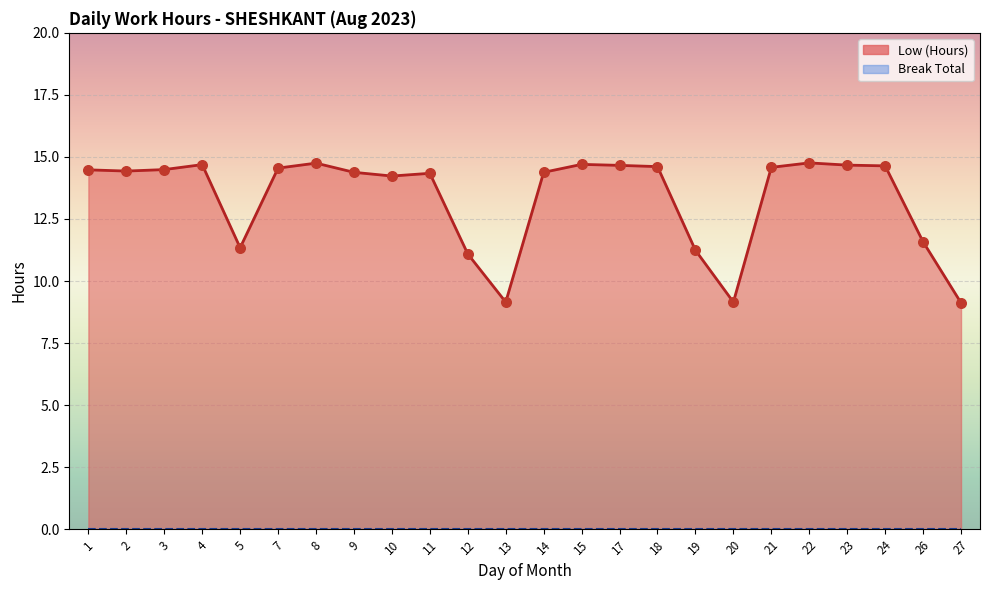

What is the ratio of the value at 7 to the value at 15?

1.0